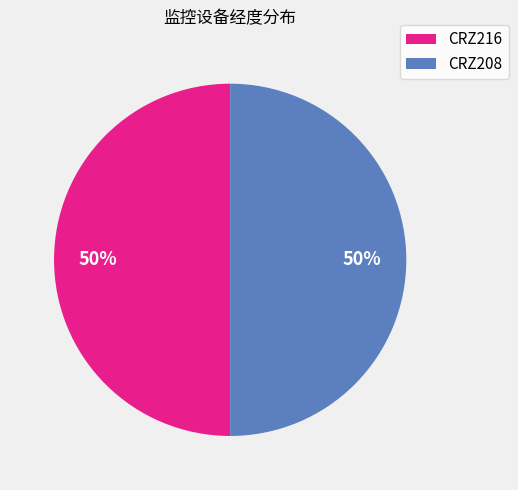

Count the number of slices in the pie.

2